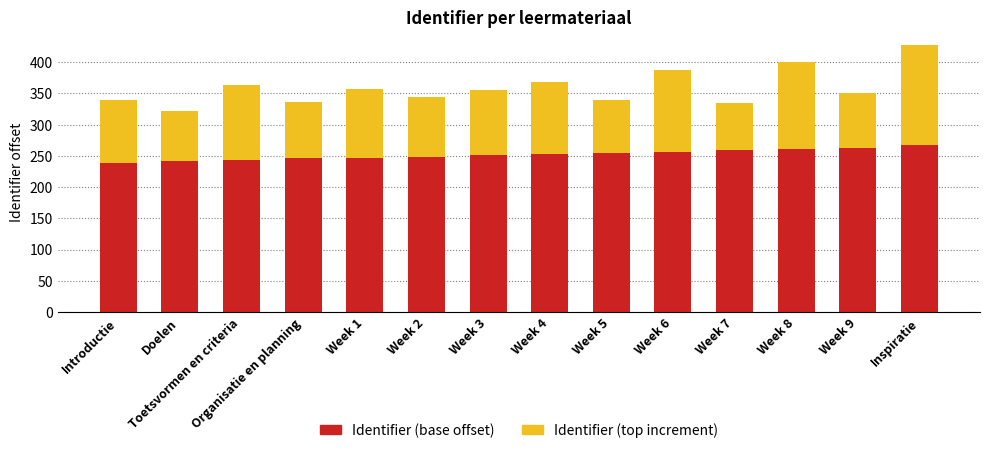

What is the highest value of the Identifier (base offset) series?

267